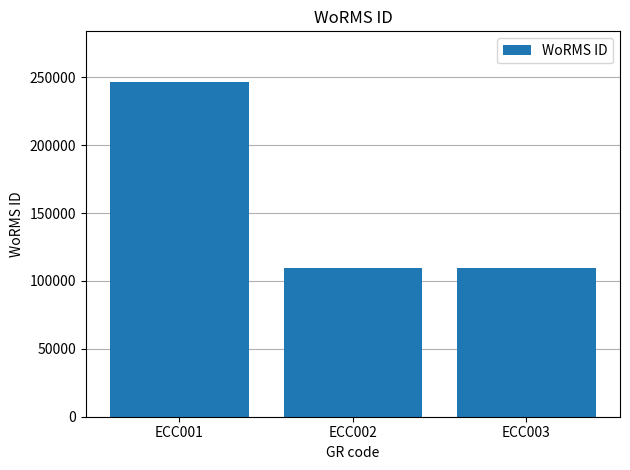

What is the value of the 2nd bar from the left?

109711